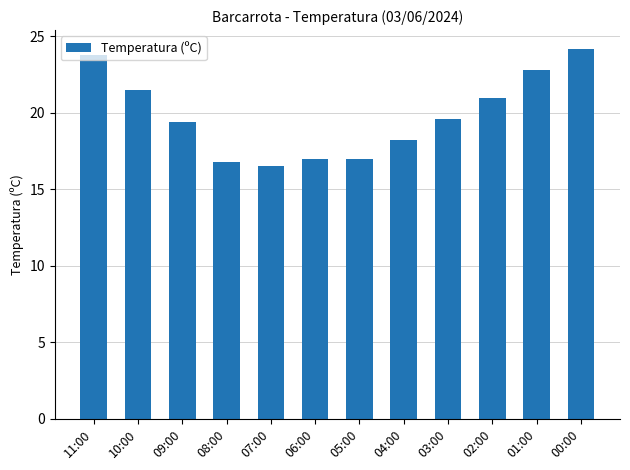

What is the ratio of the value at 02:00 to the value at 11:00?

0.9